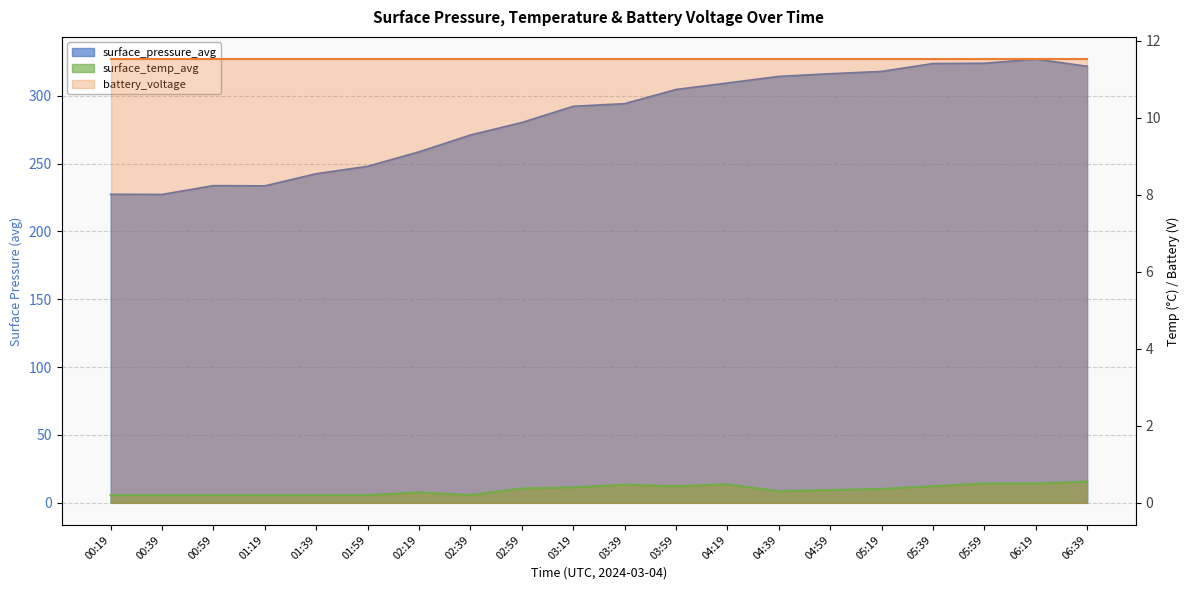

What position from the left is 00:39?

2